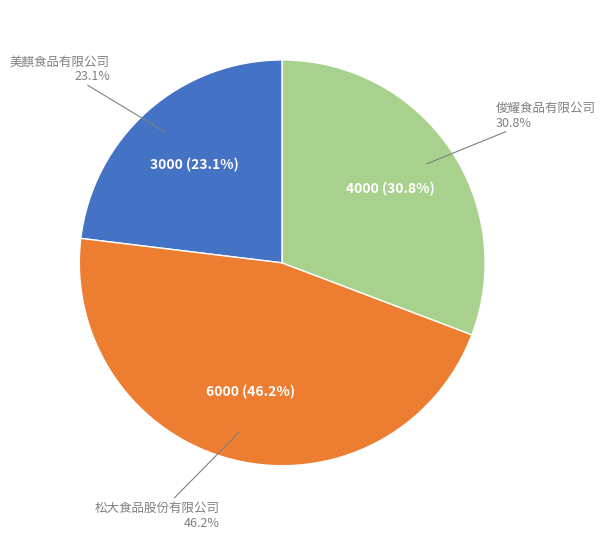

To the nearest percent, what portion does 美麒食品有限公司 represent?

23%